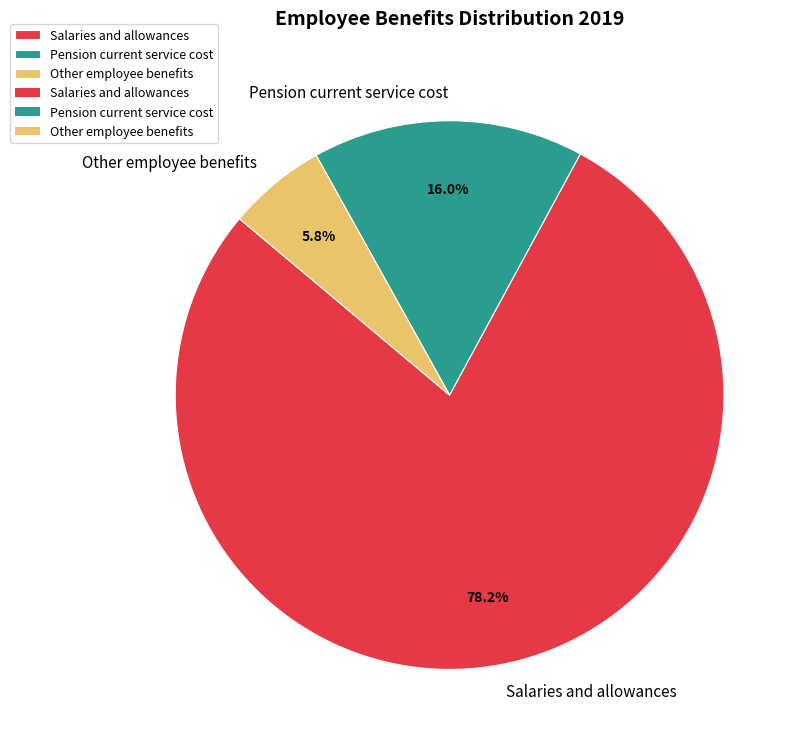

How many slices are in this pie chart?

3